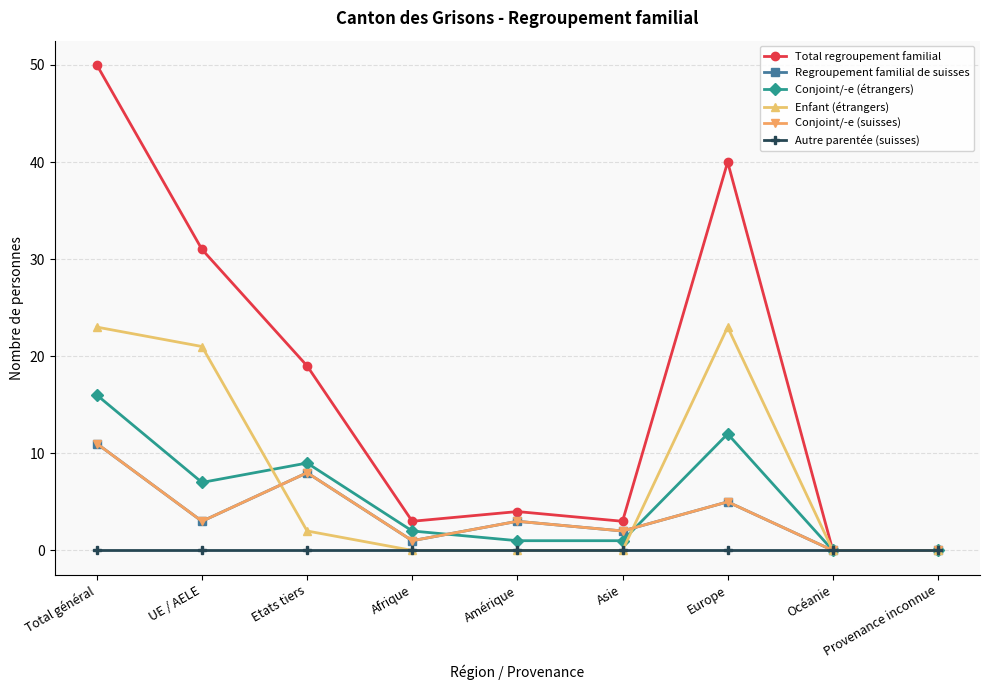

Does the chart display data point markers on the line(s)?

Yes